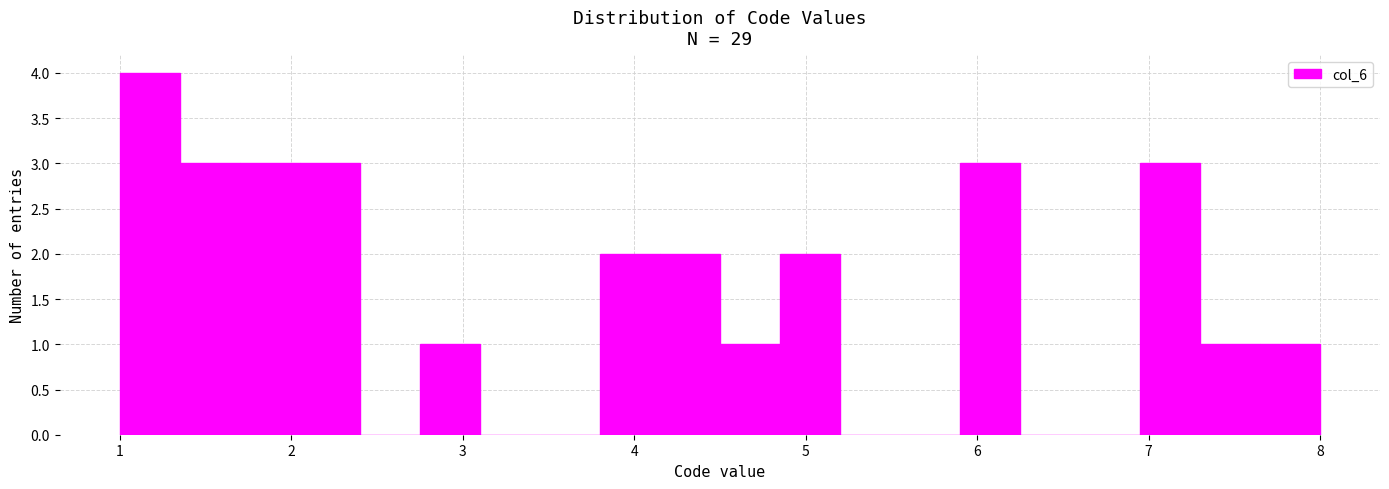

Read against the x-axis, roughly where is the centre of the tallest bar?

1.2